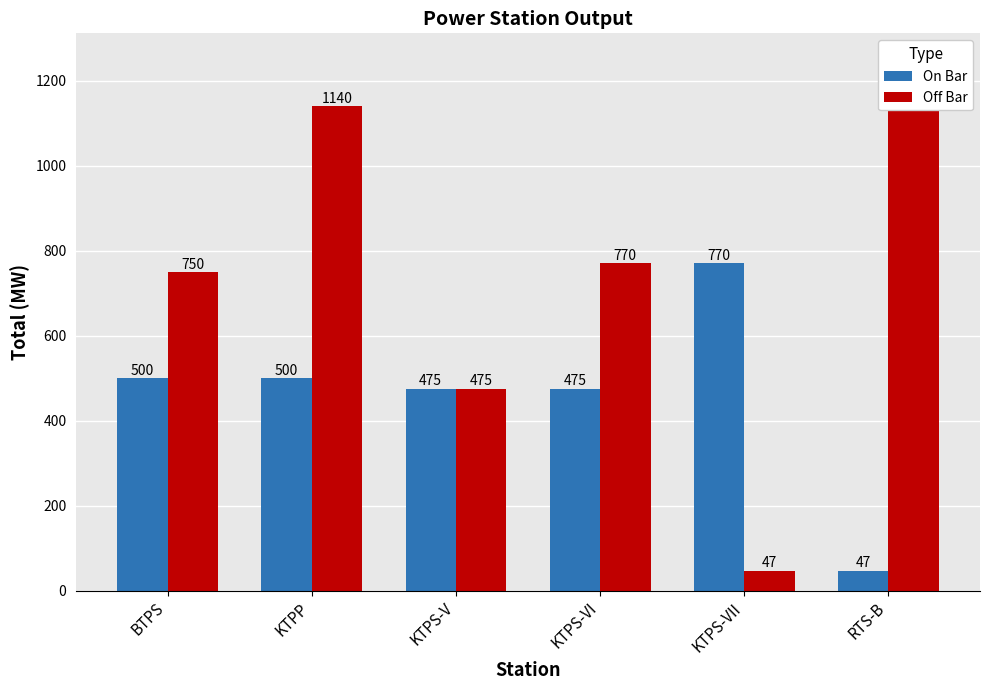

What are all the series names shown in the legend?

On Bar, Off Bar